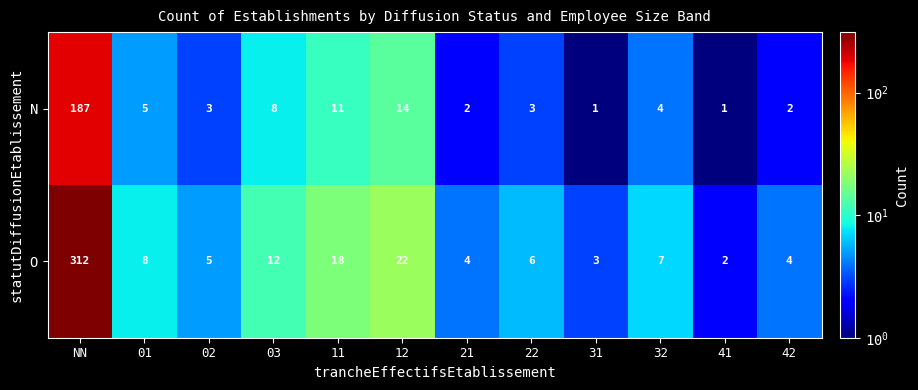

Which series has the widest spread of values?

O